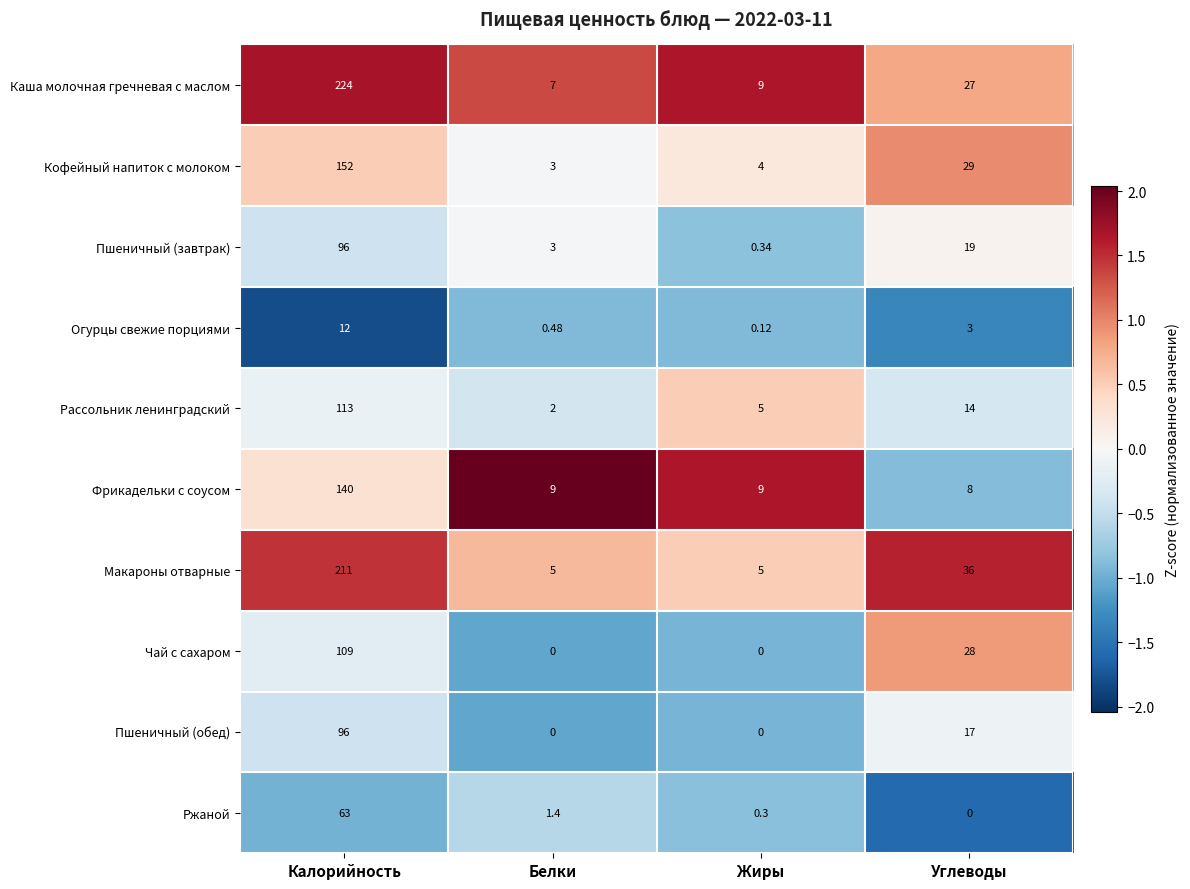

Which category has the highest value across all series?

Калорийность